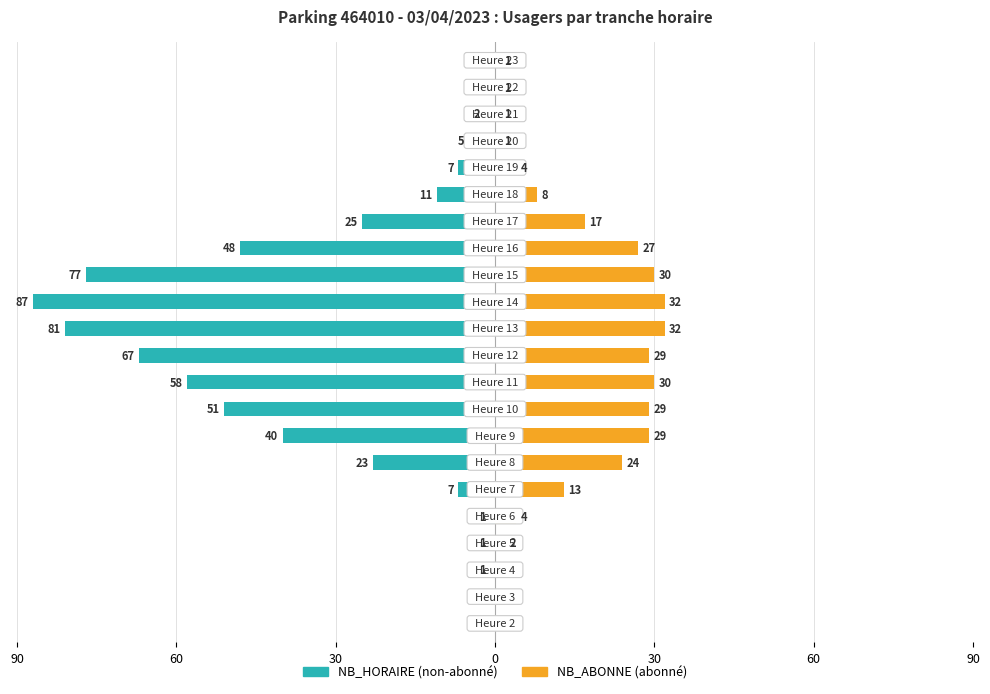

What is the value of the NB_ABONNE bar at the 17th from the left?

8